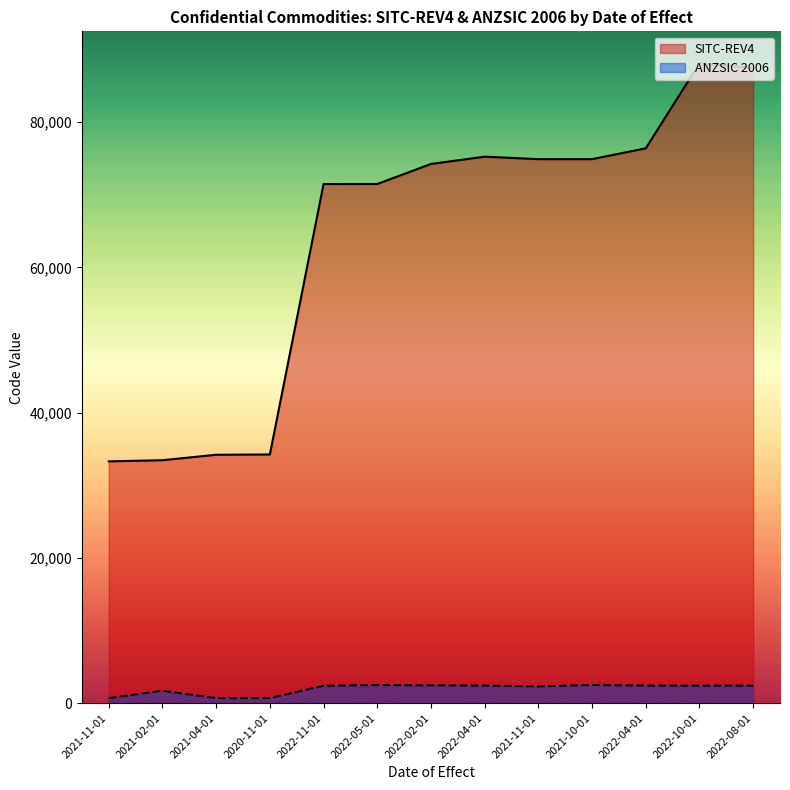

At how many categories does at least one series exceed 59902?

9